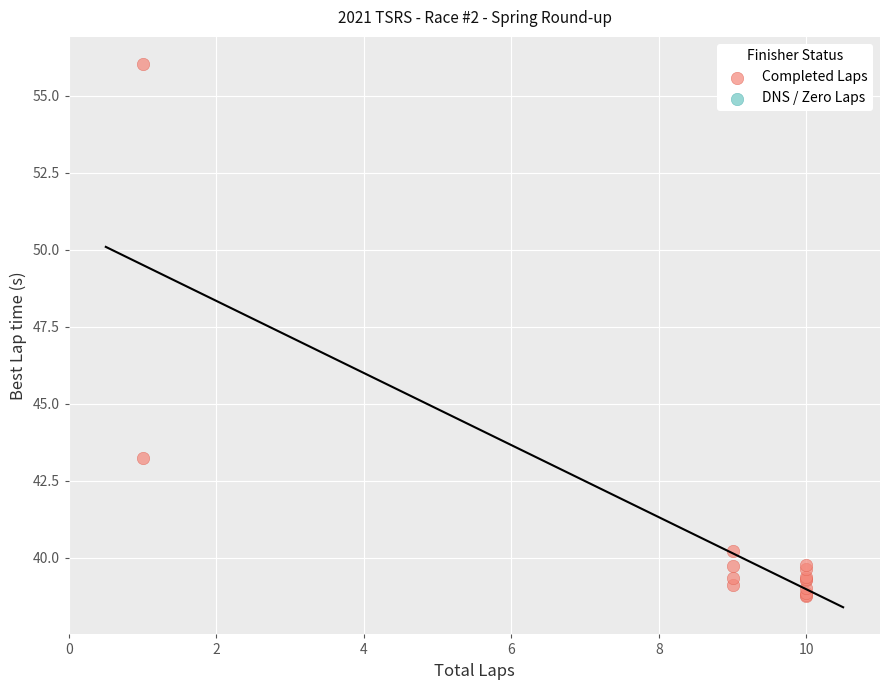

What Y value in the scatter plot is closest to 47?

43.2